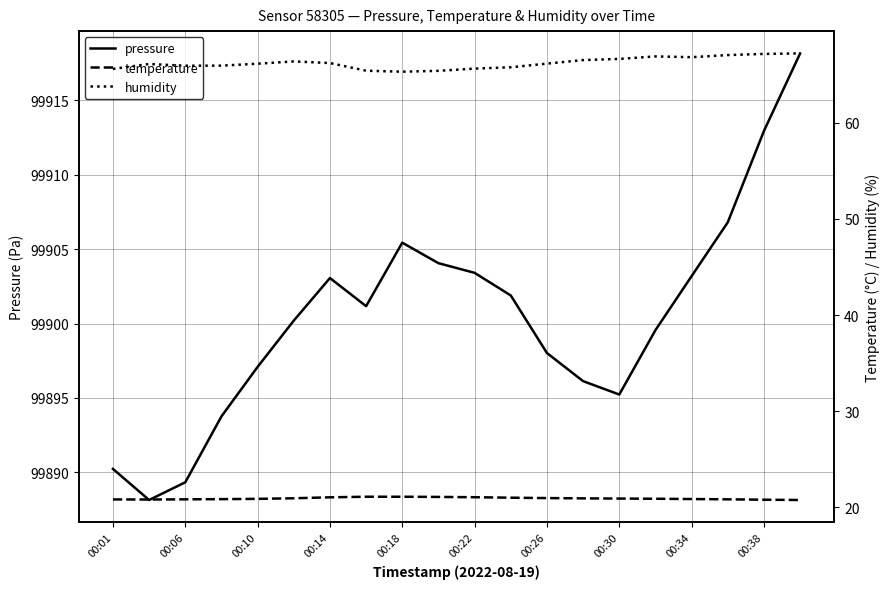

True or false: humidity and pressure cross at least once.

False